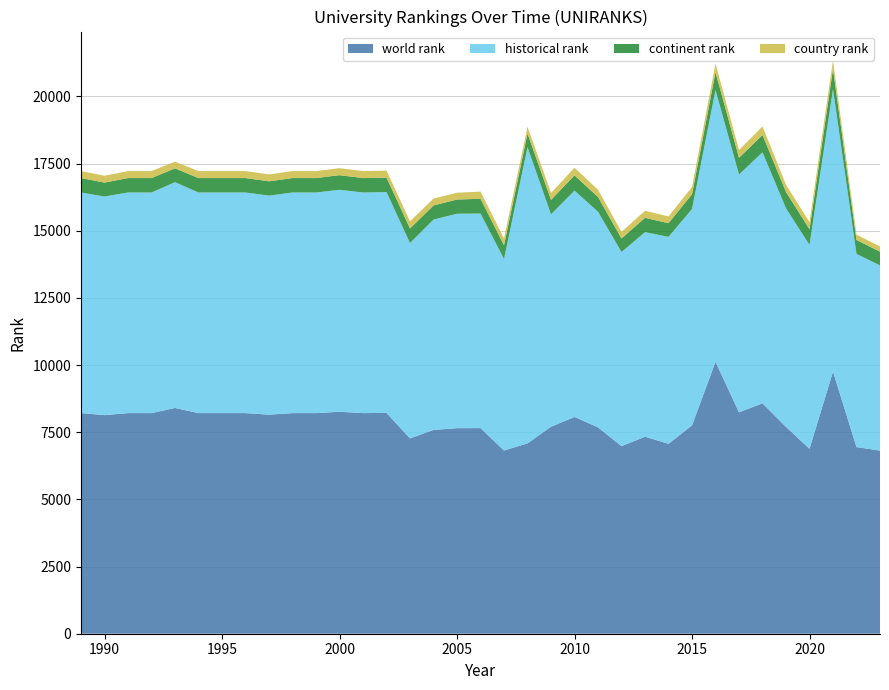

Reading right to left, list all the values displayed in this chart.

world rank: 2023=6818.0	2022=6949.0	2021=9759.0	2020=6884.0	2019=7701.0	2018=8577.0	2017=8243.0	2016=10123.0	2015=7758.0	2014=7071.0	2013=7335.0	2012=6983.0	2011=7683.0	2010=8070.0	2009=7706.0	2008=7087.0	2007=6821.0	2006=7655.0	2005=7653.0	2004=7587.0	2003=7272.0	2002=8221.0	2001=8213.0	2000=8263.0	1999=8213.0	1998=8213.0	1997=8155.0	1996=8213.0	1995=8213.0	1994=8213.0	1993=8405.0	1992=8213.0	1991=8213.0	1990=8138.0	1989=8213.0
historical rank: 2023=6894.0	2022=7190.5	2021=10519.0	2020=7590.5	2019=8136.5	2018=9346.0	2017=8854.0	2016=10119.0	2015=8053.5	2014=7703.5	2013=7615.5	2012=7227.0	2011=8027.5	2010=8426.5	2009=7907.5	2008=11026.0	2007=7128.5	2006=7989.0	2005=7983.0	2004=7831.0	2003=7272.0	2002=8221.0	2001=8213.0	2000=8263.0	1999=8213.0	1998=8213.0	1997=8155.0	1996=8213.0	1995=8213.0	1994=8213.0	1993=8405.0	1992=8213.0	1991=8213.0	1990=8138.0	1989=8213.0
continent rank: 2023=511.0	2022=519.0	2021=745.0	2020=582.0	2019=607.0	2018=644.0	2017=621.0	2016=661.0	2015=549.0	2014=509.0	2013=533.0	2012=502.0	2011=547.0	2010=567.0	2009=537.0	2008=507.0	2007=512.0	2006=548.0	2005=528.0	2004=526.0	2003=542.0	2002=537.0	2001=537.0	2000=545.0	1999=537.0	1998=537.0	1997=532.0	1996=537.0	1995=537.0	1994=537.0	1993=515.0	1992=537.0	1991=537.0	1990=519.0	1989=537.0
country rank: 2023=193.0	2022=199.0	2021=327.0	2020=265.0	2019=272.0	2018=319.0	2017=290.0	2016=321.0	2015=269.0	2014=252.0	2013=263.0	2012=245.0	2011=270.0	2010=283.0	2009=260.0	2008=249.0	2007=251.0	2006=266.0	2005=253.0	2004=256.0	2003=266.0	2002=260.0	2001=260.0	2000=260.0	1999=260.0	1998=260.0	1997=256.0	1996=260.0	1995=260.0	1994=260.0	1993=249.0	1992=260.0	1991=260.0	1990=255.0	1989=260.0